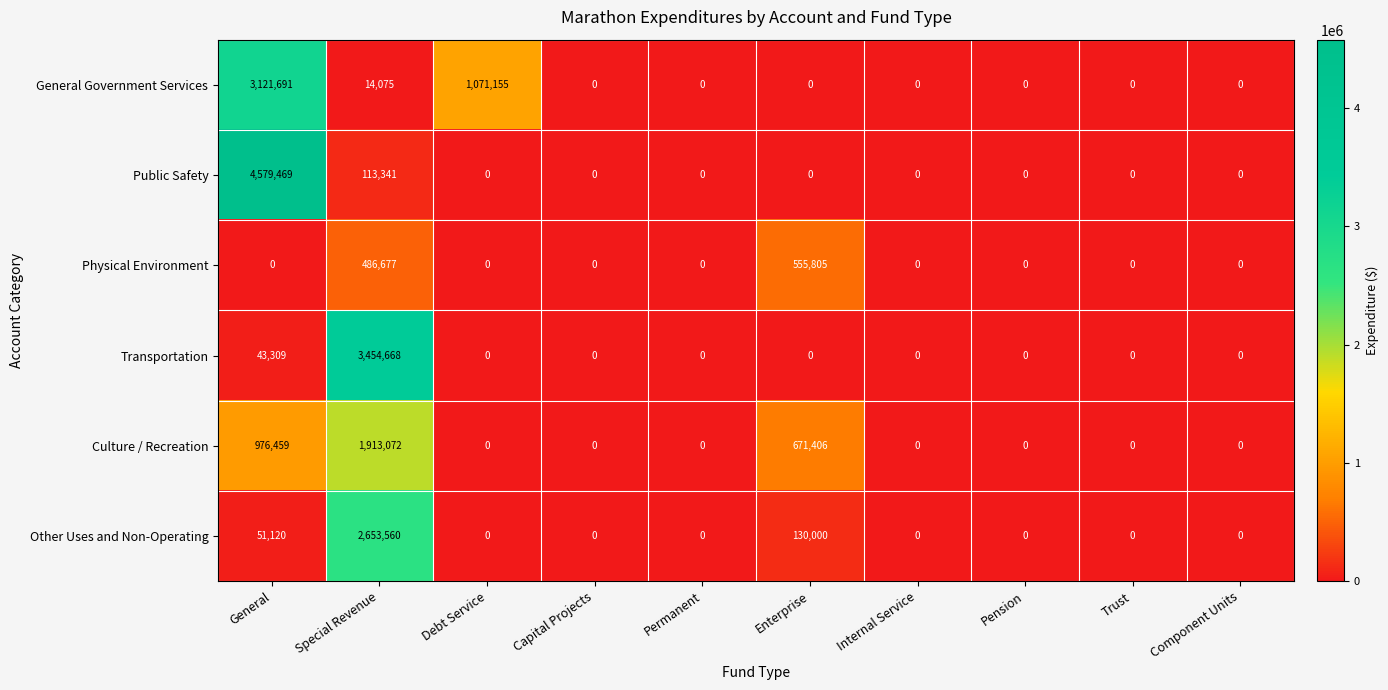

What is the difference between the highest and lowest values at Debt Service?

1071155